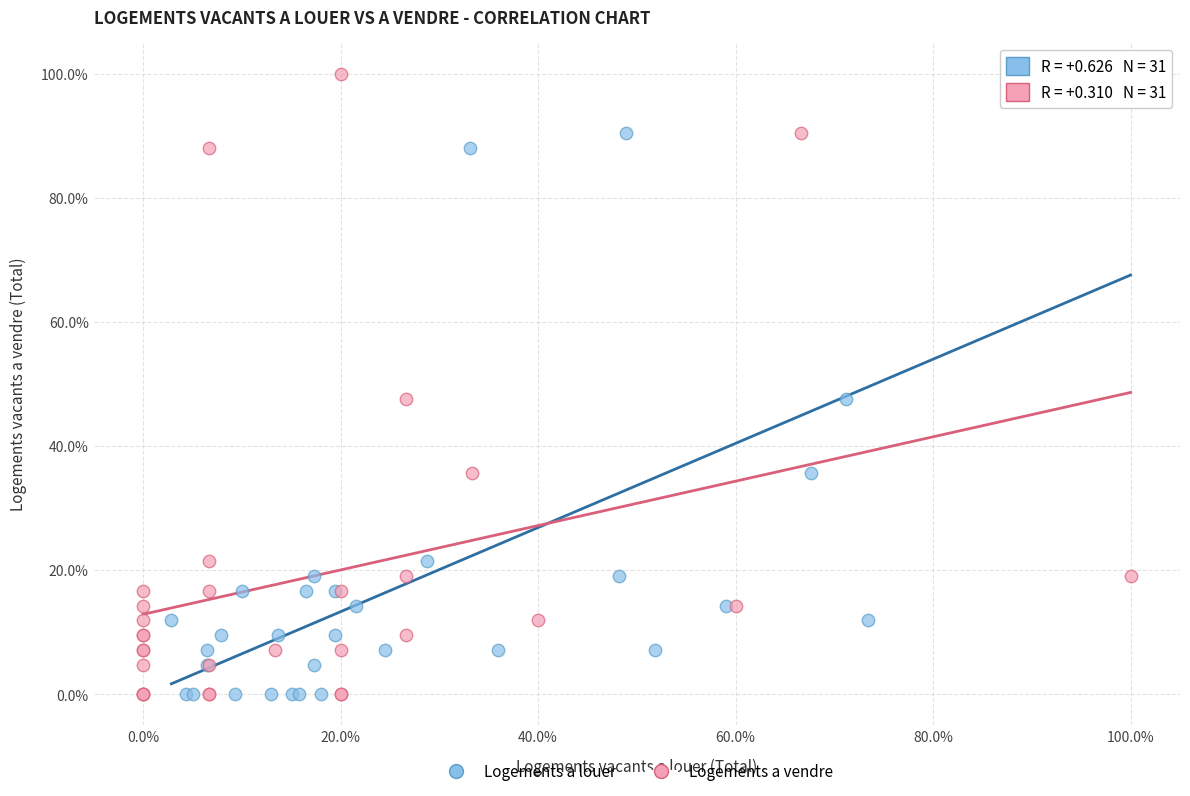

What are all the series names shown in the legend?

Logements a louer, Logements a vendre